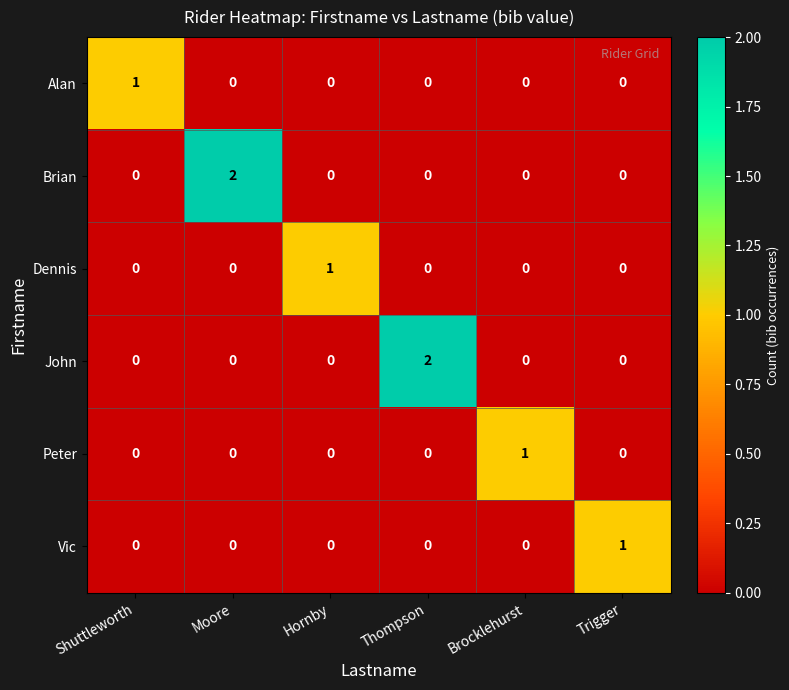

Rank the categories by Brian value from highest to lowest.

Moore, Shuttleworth, Hornby, Thompson, Brocklehurst, Trigger